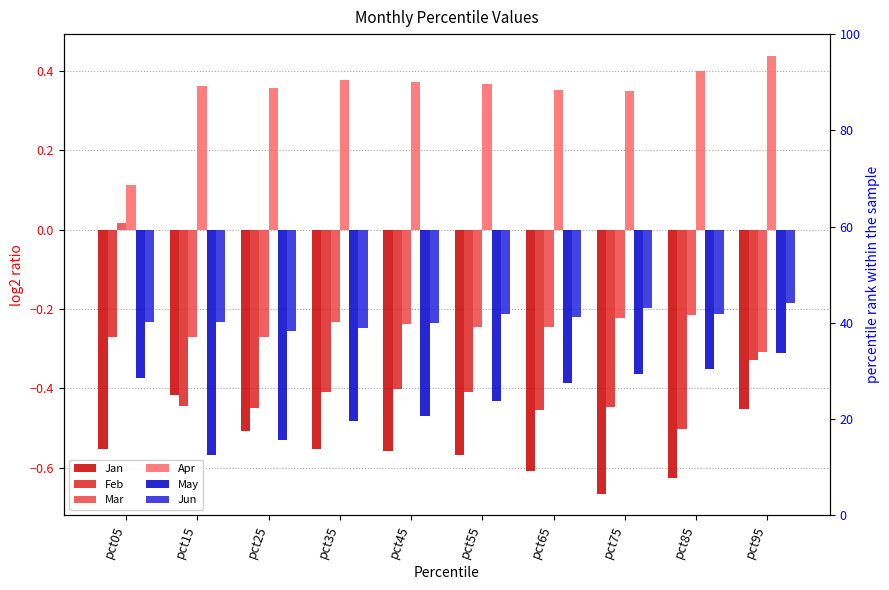

Reading left to right, what are all the values shown in this chart?

Jan: -0.6	-0.4	-0.5	-0.6	-0.6	-0.6	-0.6	-0.7	-0.6	-0.5
Feb: -0.3	-0.4	-0.5	-0.4	-0.4	-0.4	-0.5	-0.4	-0.5	-0.3
Mar: 0.0	-0.3	-0.3	-0.2	-0.2	-0.2	-0.2	-0.2	-0.2	-0.3
Apr: 0.1	0.4	0.4	0.4	0.4	0.4	0.4	0.3	0.4	0.4
May: -0.4	-0.6	-0.5	-0.5	-0.5	-0.4	-0.4	-0.4	-0.4	-0.3
Jun: -0.2	-0.2	-0.3	-0.2	-0.2	-0.2	-0.2	-0.2	-0.2	-0.2